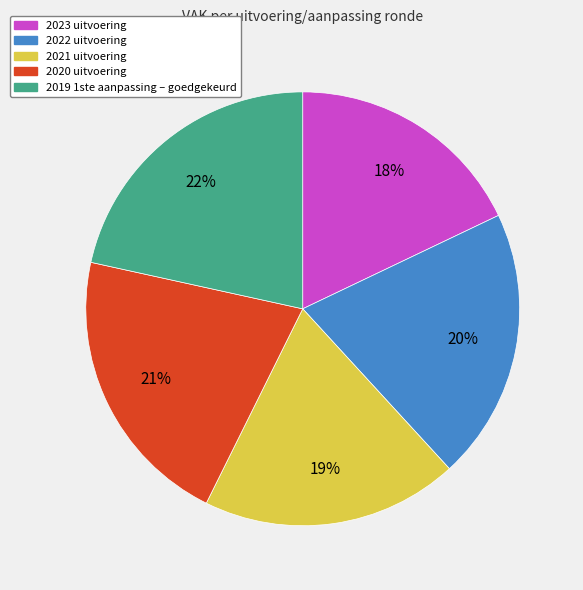

Which category has the smallest portion of the pie?

2023 uitvoering